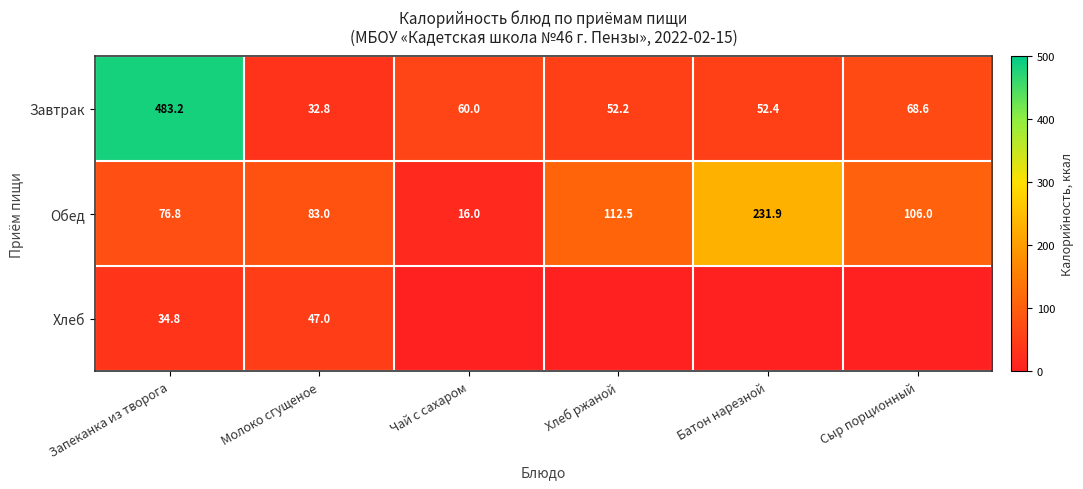

What is the sum of the Завтрак values at Сыр порционный and Чай с сахаром?

128.6